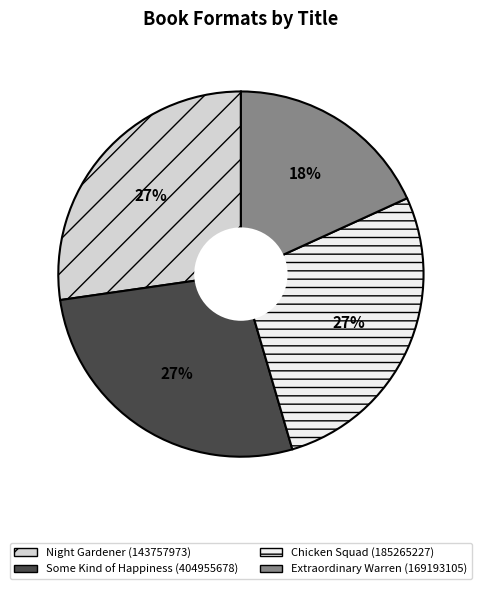

Combined, do Extraordinary Warren (169193105) and Some Kind of Happiness (404955678) account for over 50%?

No